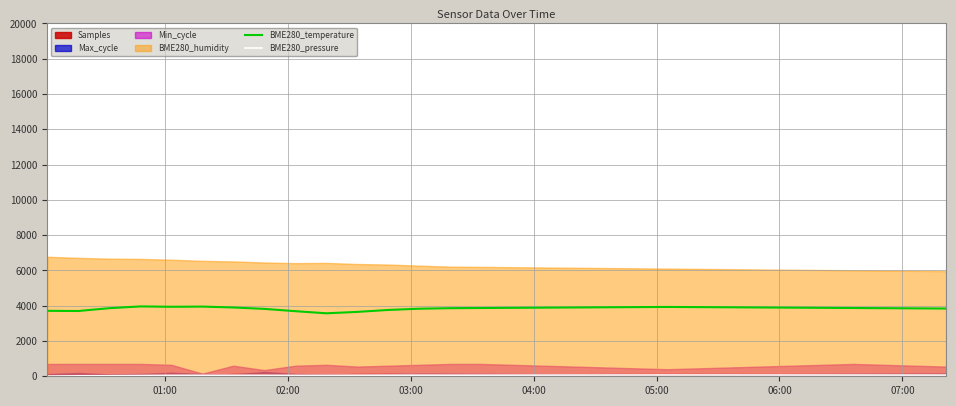

Which category has the lowest value in the BME280_pressure series?

01:00